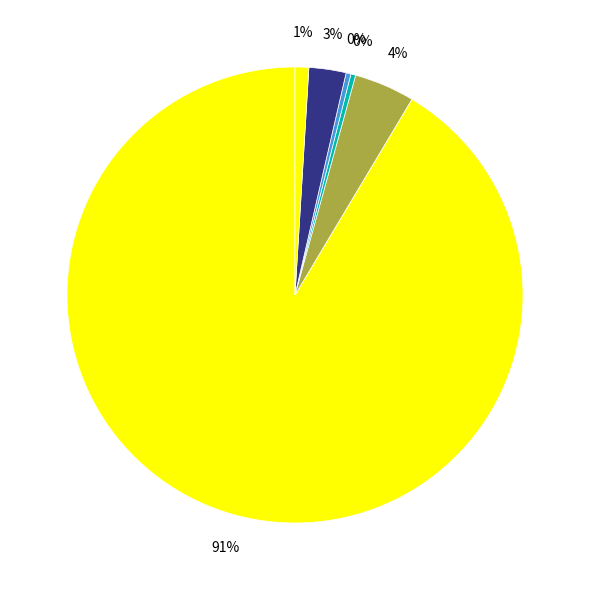

Does any single category account for the majority?

Yes